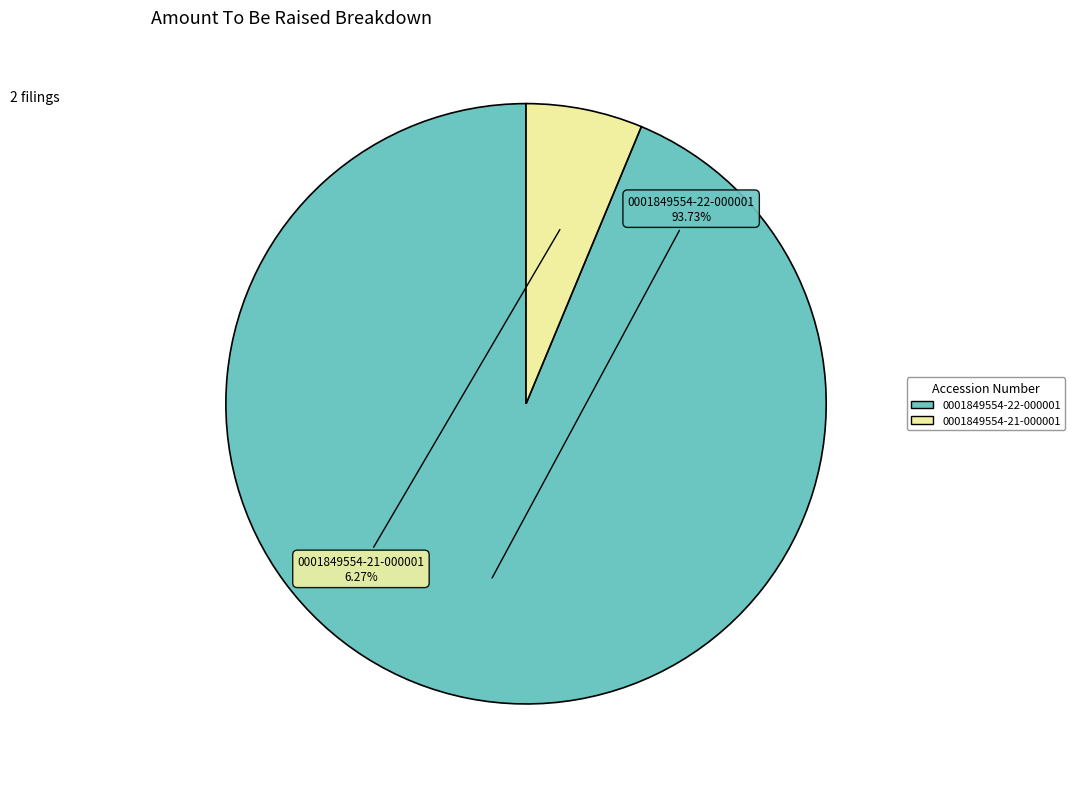

How many segments does this pie chart have?

2